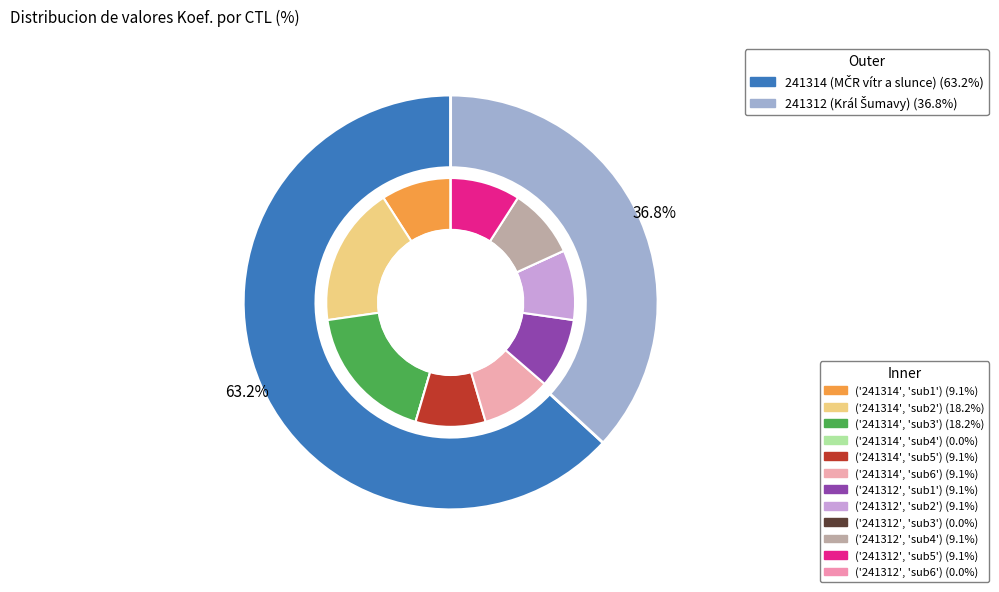

What is the change in value from 241314 to 241312?

-5